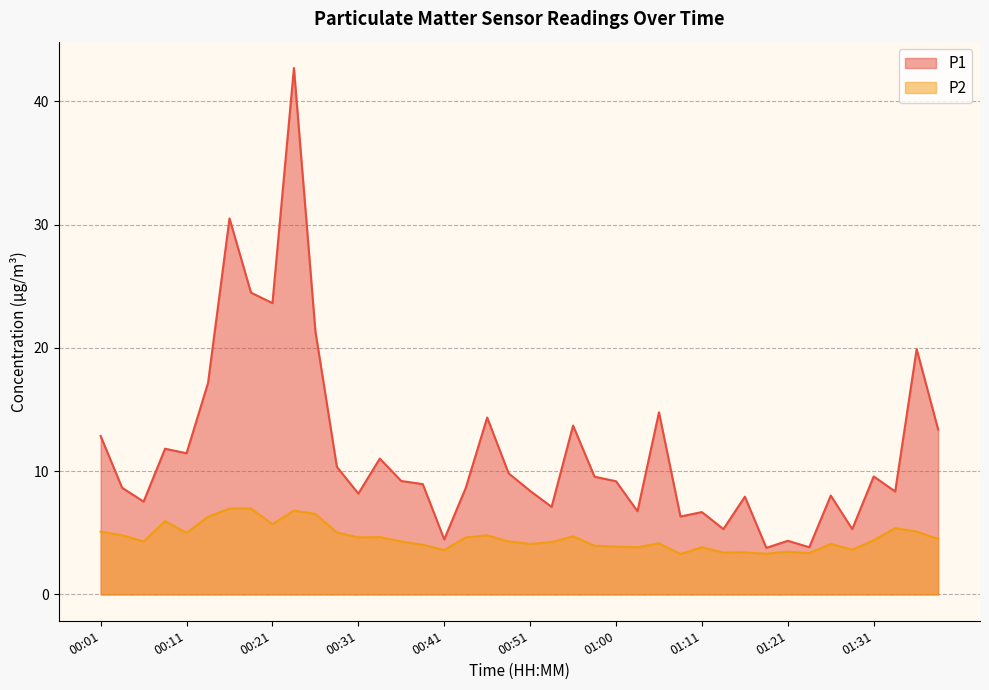

What is the difference between the second highest and minimum values in the P2 series?

3.7